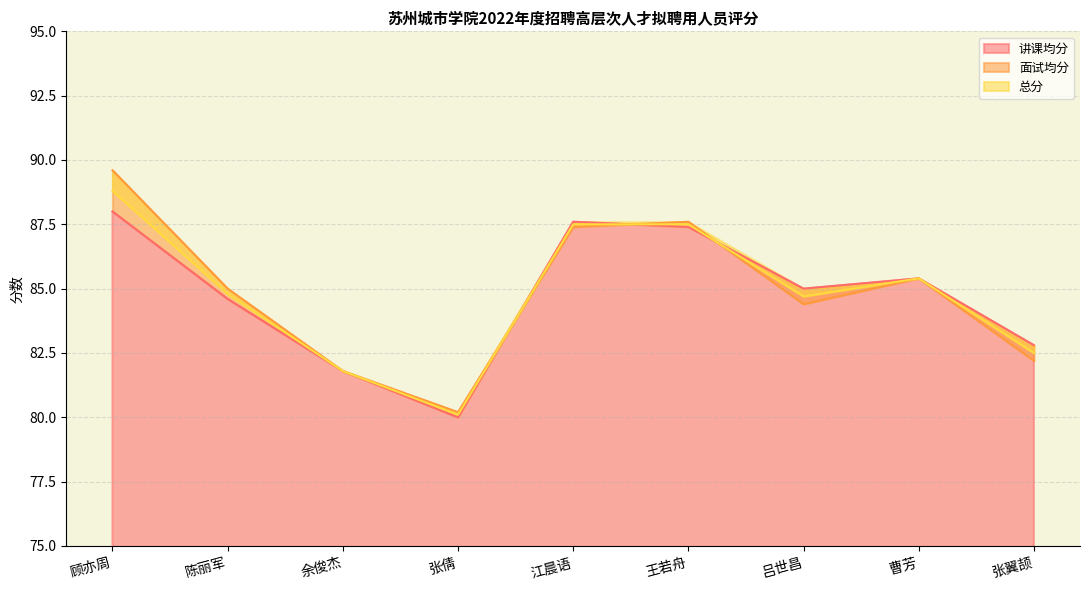

What is the spread (max minus min) of values at 陈丽军?

0.4